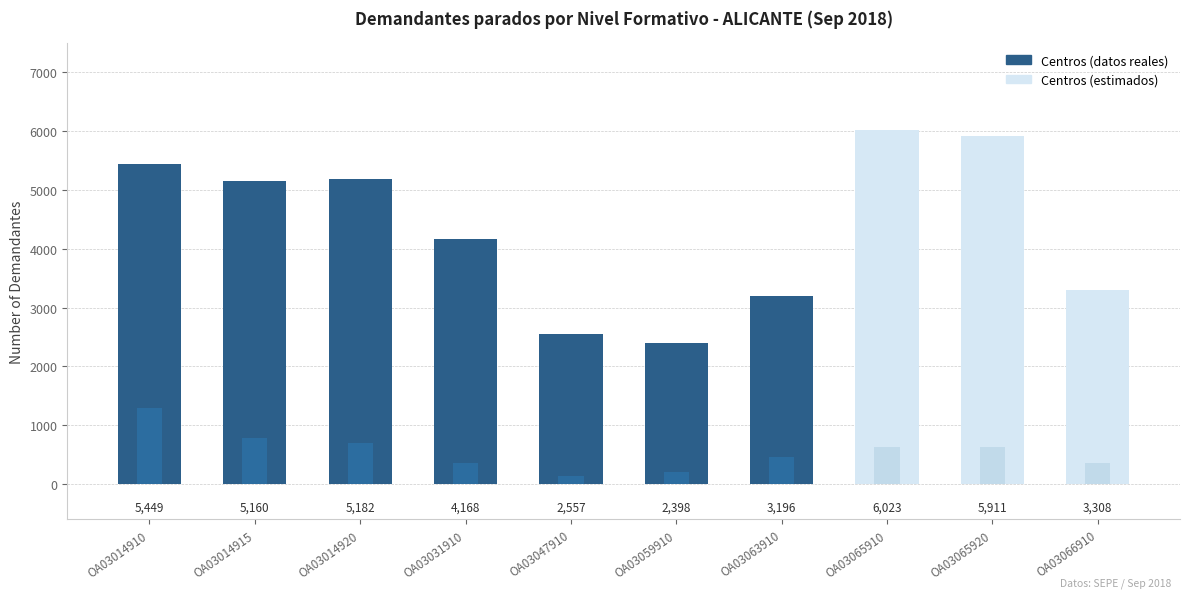

How many bars are there in total?

20